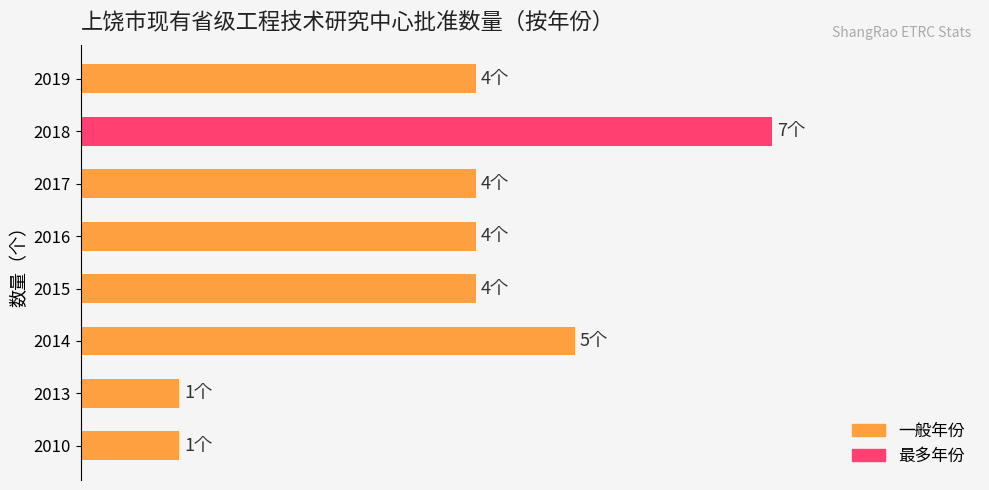

Does the chart contain any negative values?

No